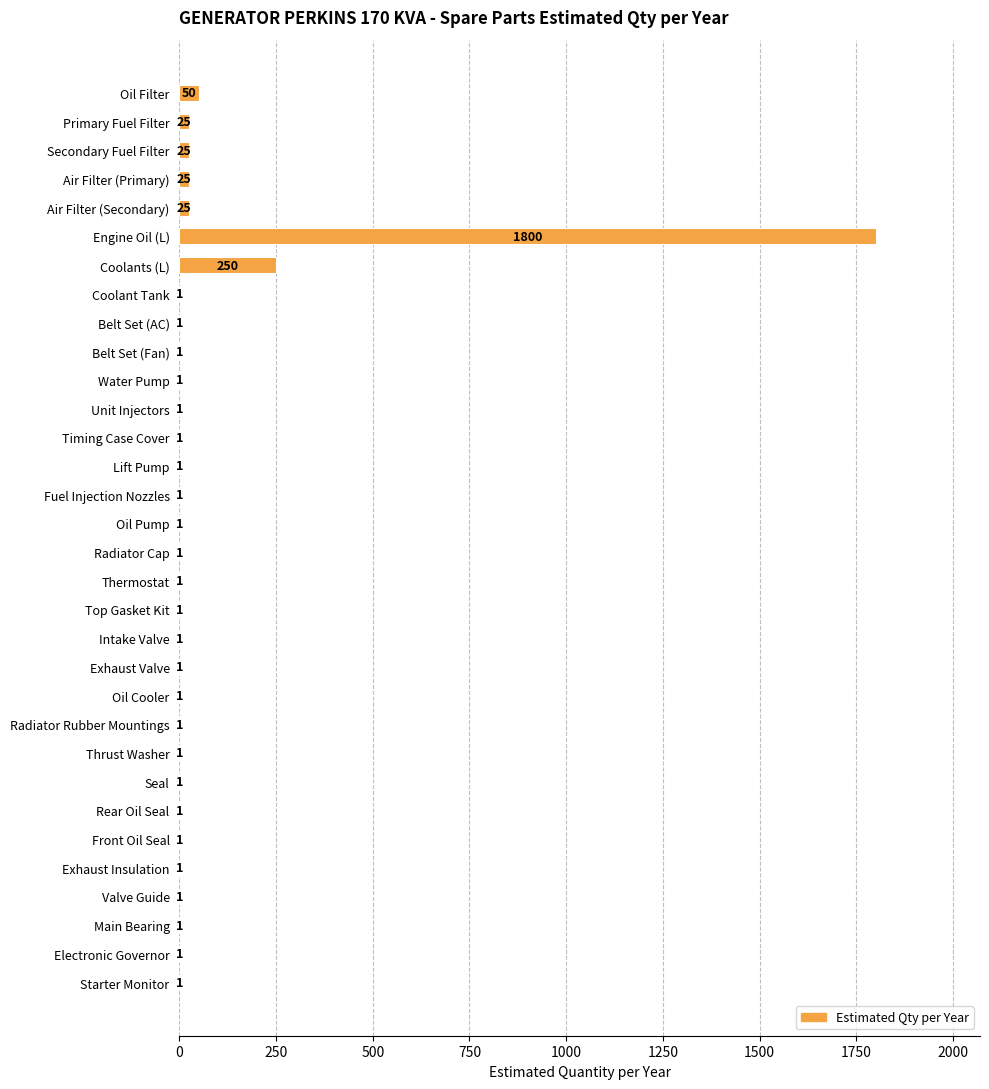

What is the sum of all values?

2225